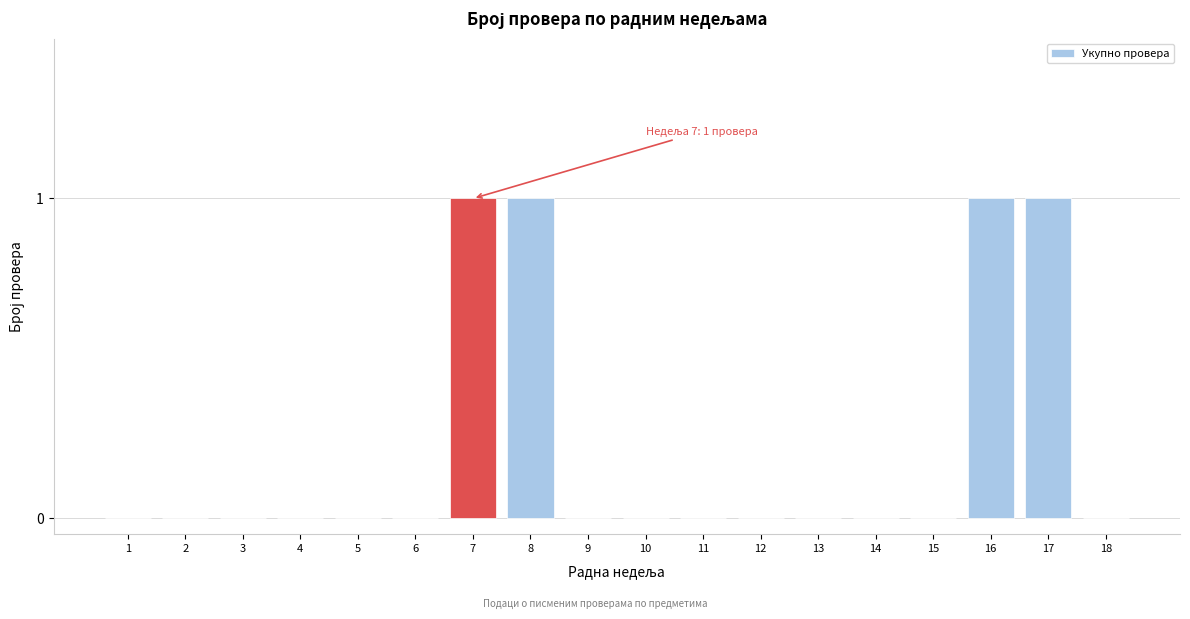

Reading left to right, extract all data points from this chart.

1=0	2=0	3=0	4=0	5=0	6=0	7=1	8=1	9=0	10=0	11=0	12=0	13=0	14=0	15=0	16=1	17=1	18=0